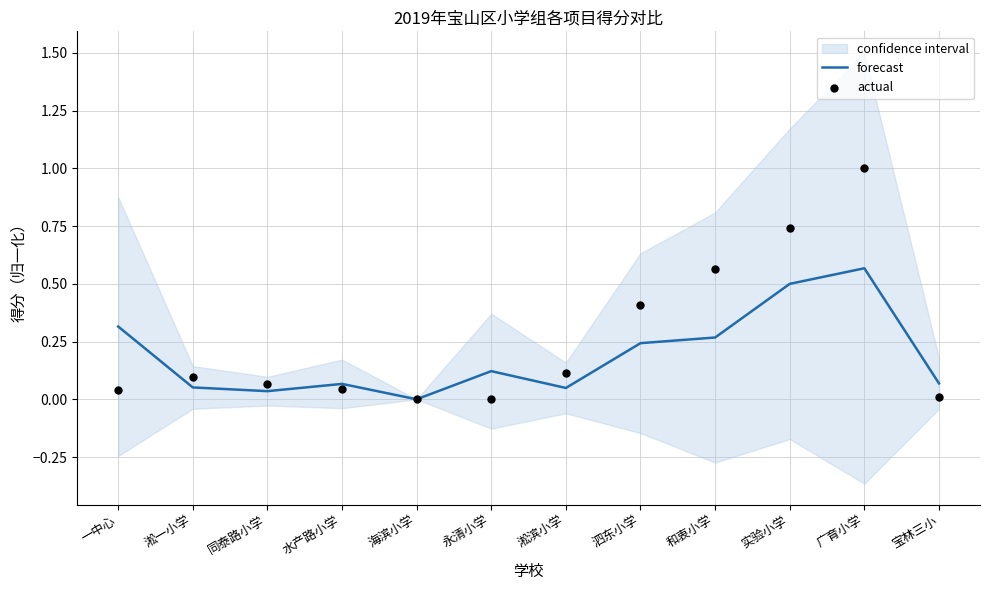

At which category is the sum across all series the highest?

广育小学